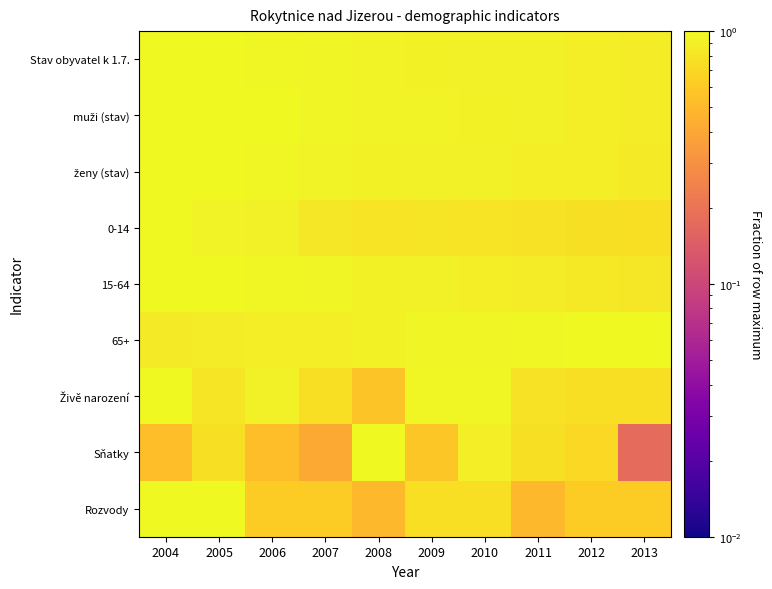

How many categories are shown in the chart?

10